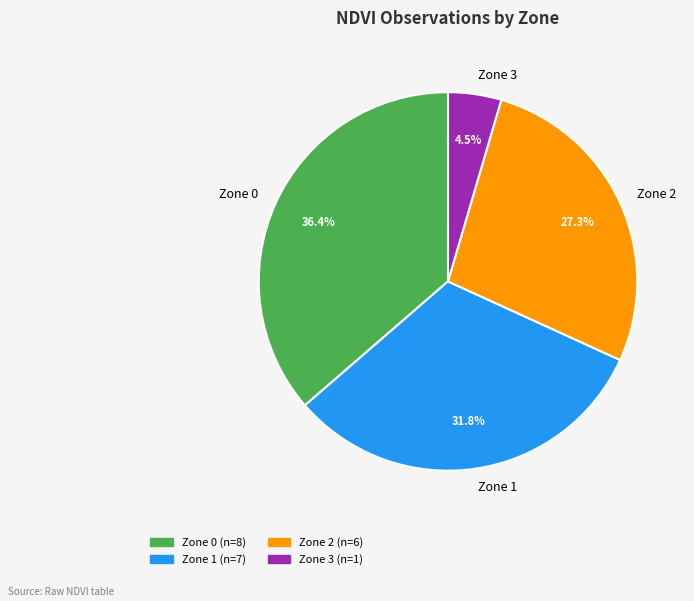

What portion of the pie excludes Zone 3?

95.5%